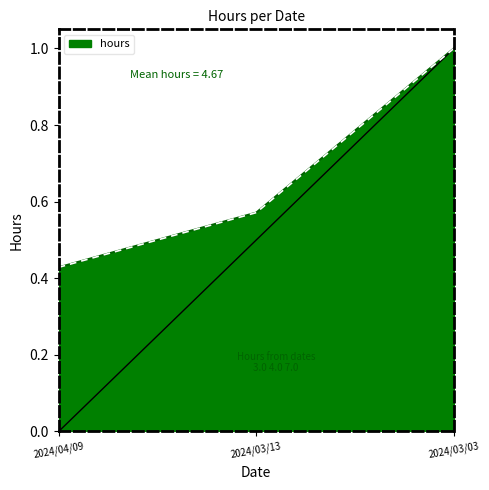

How many values are between 0 and 1?

3